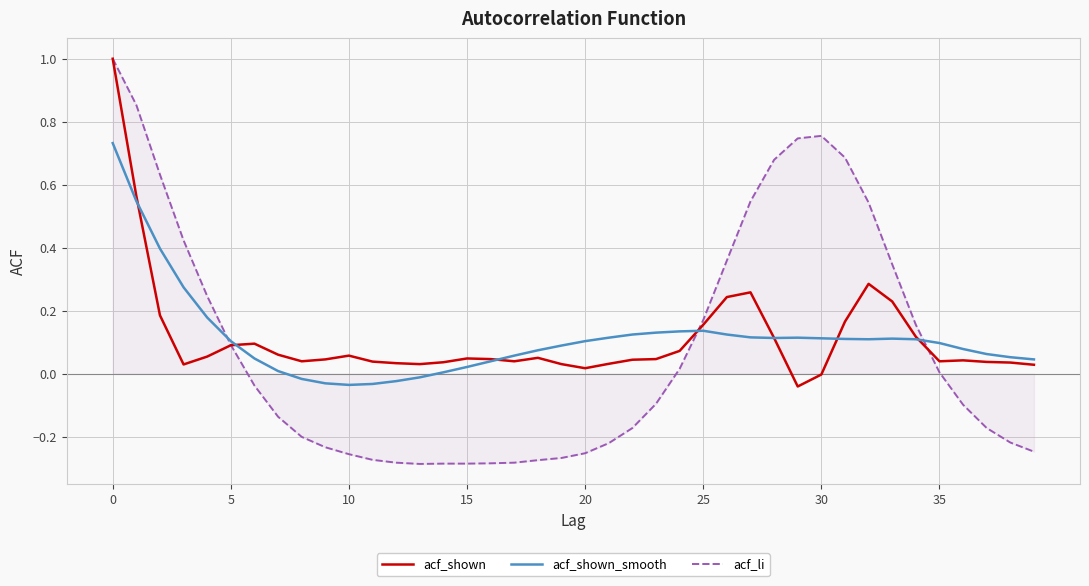

Which series has the largest range (max minus min)?

acf_li